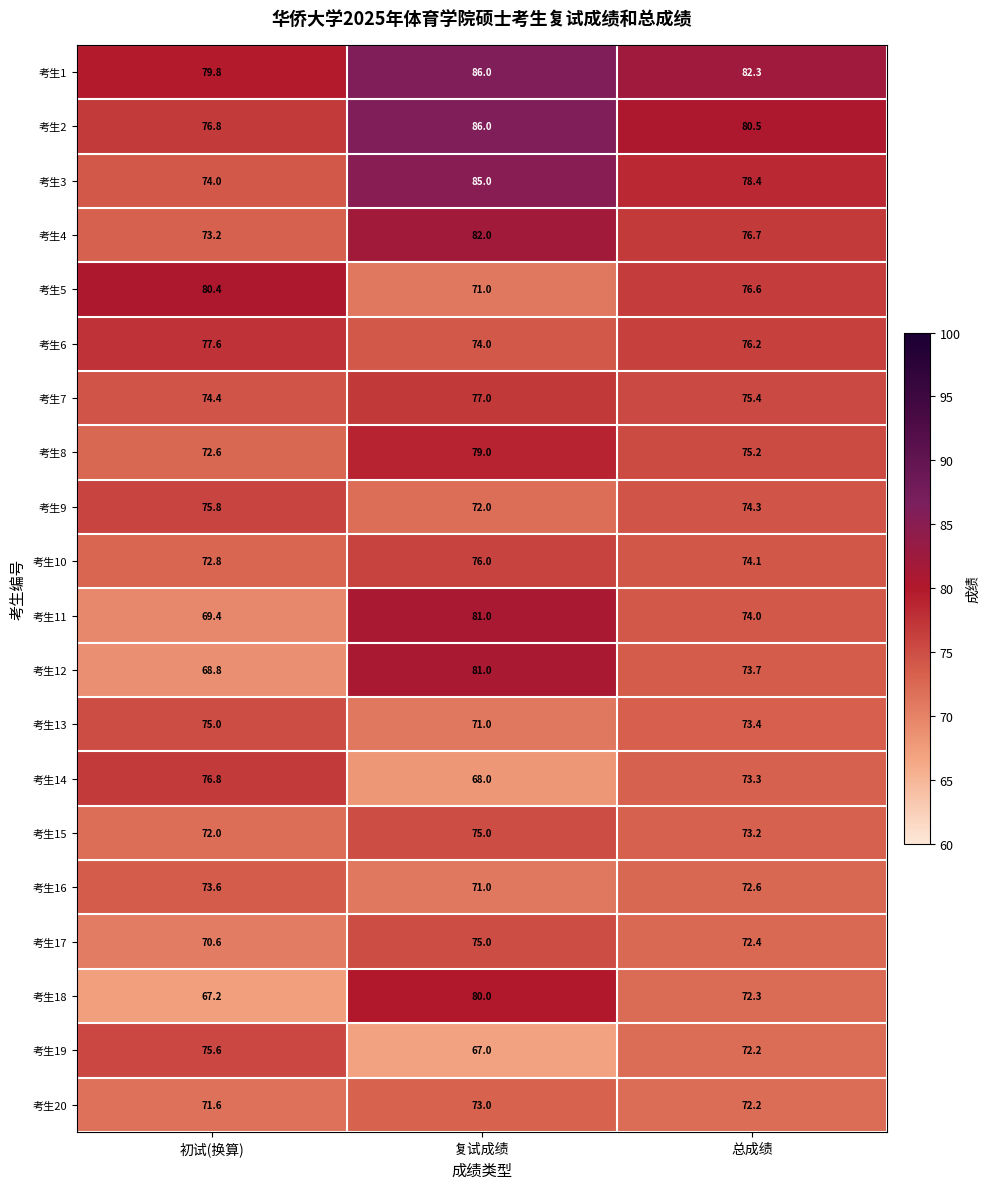

What is the sum of all 考生10 values?

222.9